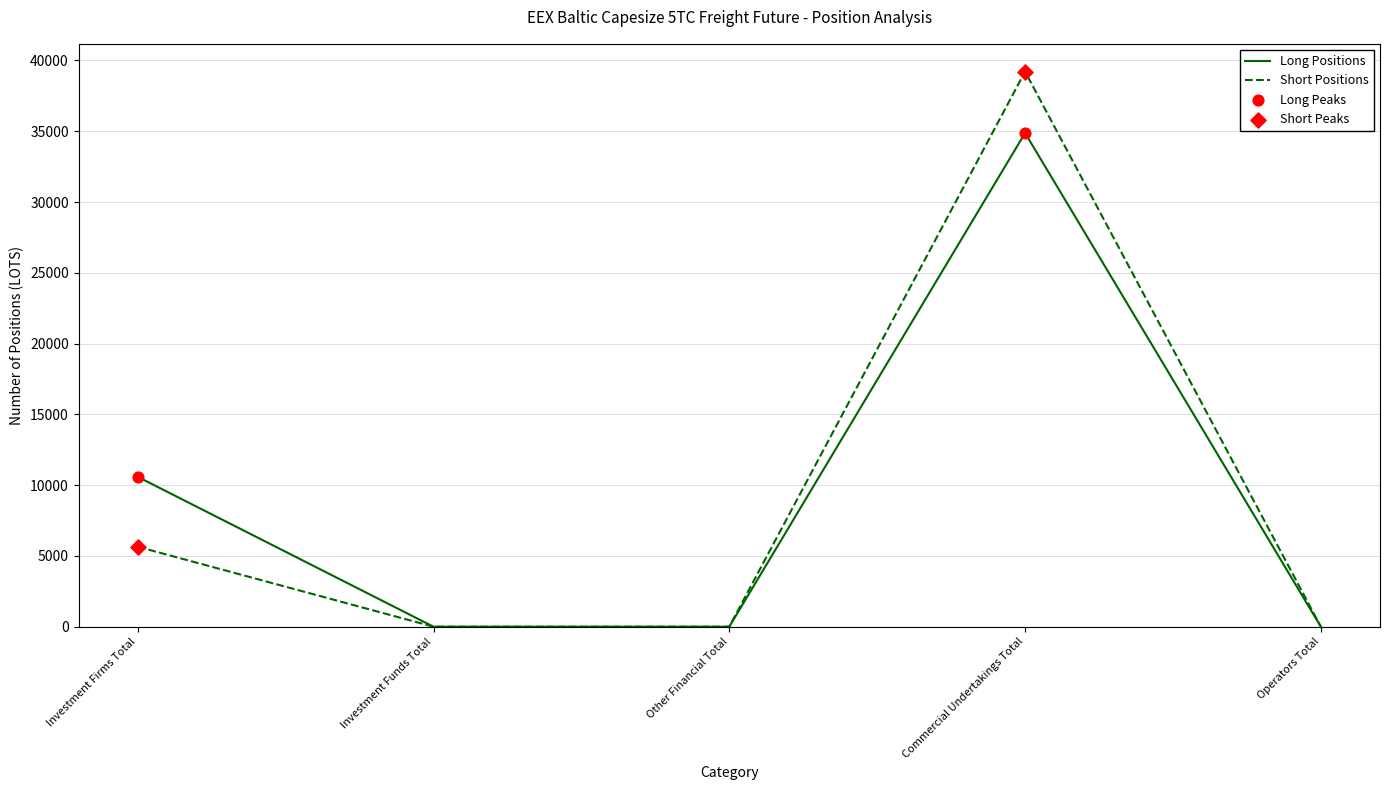

At Investment Firms Total, list the series in order from smallest to largest.

Short Positions, Long Positions